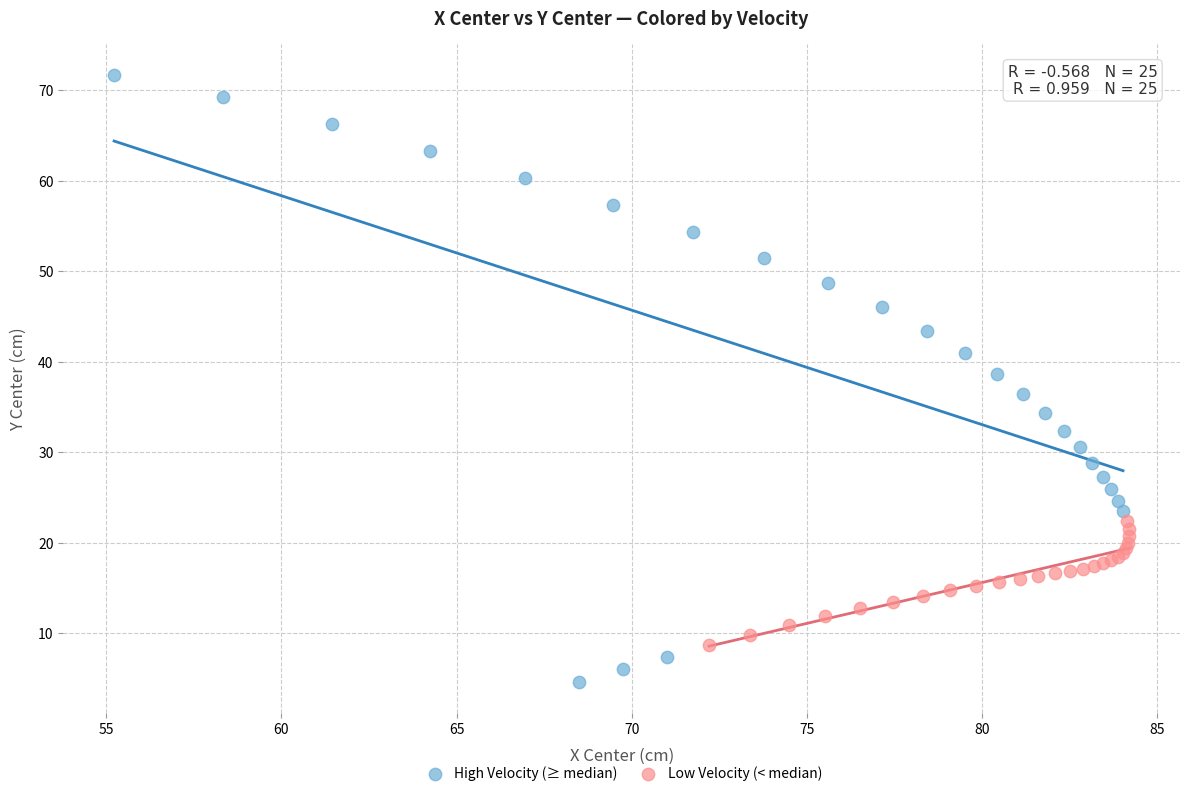

What are all the series names shown in the legend?

High Velocity (≥ median), Low Velocity (< median)